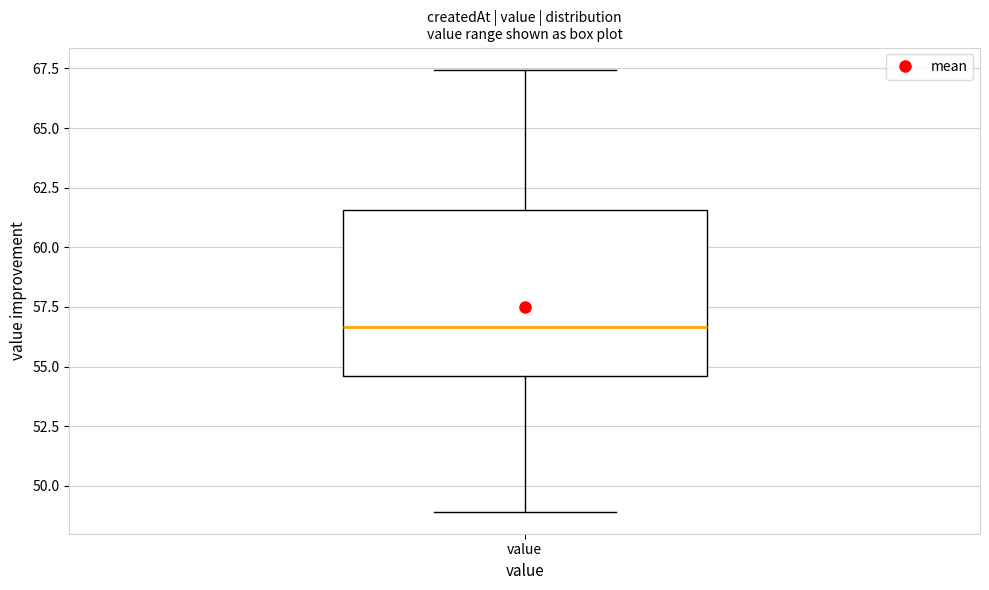

Transcribe this box plot: give where the median line is, the range the box spans, and where the two whiskers end, as read against the y-axis. The values are not printed on the chart, so give them approximately, as read against the axis.

median 56.5, box 54.5 to 61.5, whiskers 49.0 to 67.5